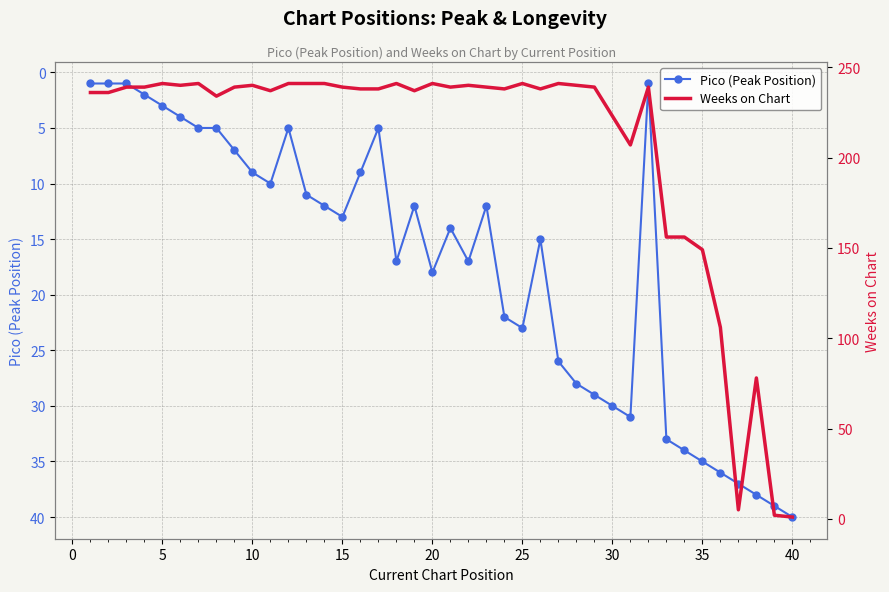

True or false: Weeks on Chart and Pico (Peak Position) intersect in this chart.

True